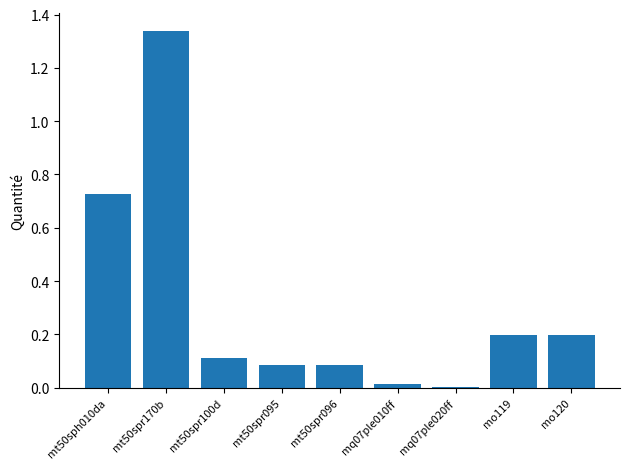

What is the change in value from mt50spr095 to mo119?

+0.1